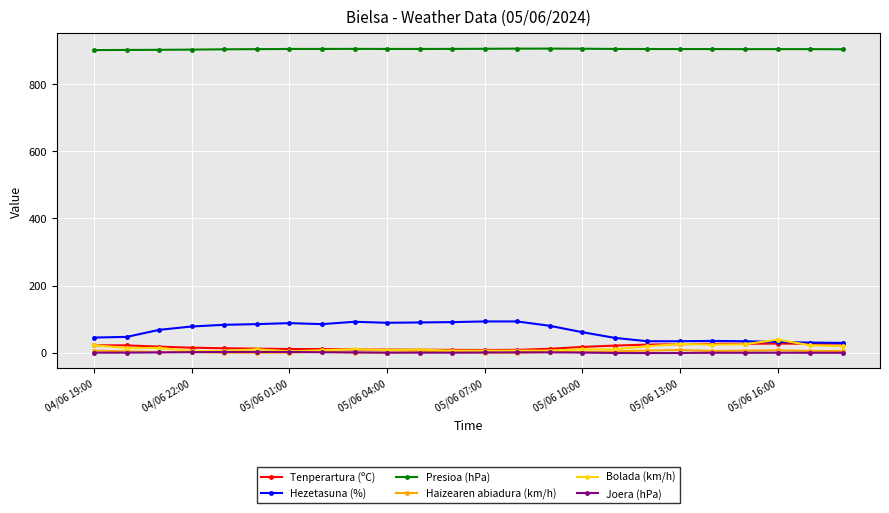

What is the greatest value displayed?

906.0